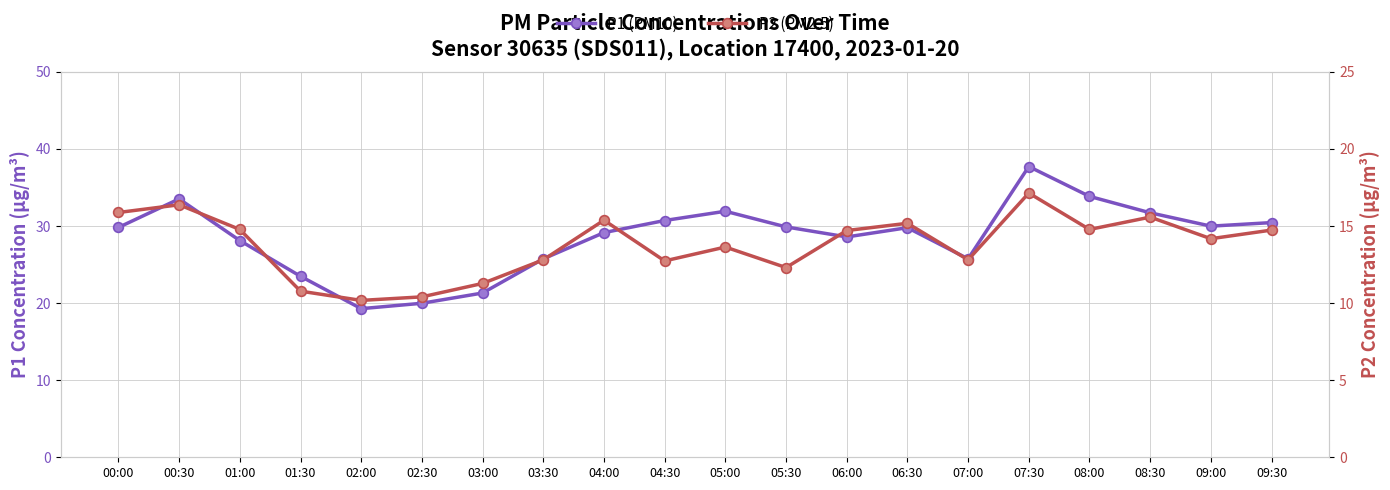

True or false: P1 (PM10) and P2 (PM2.5) intersect in this chart.

False